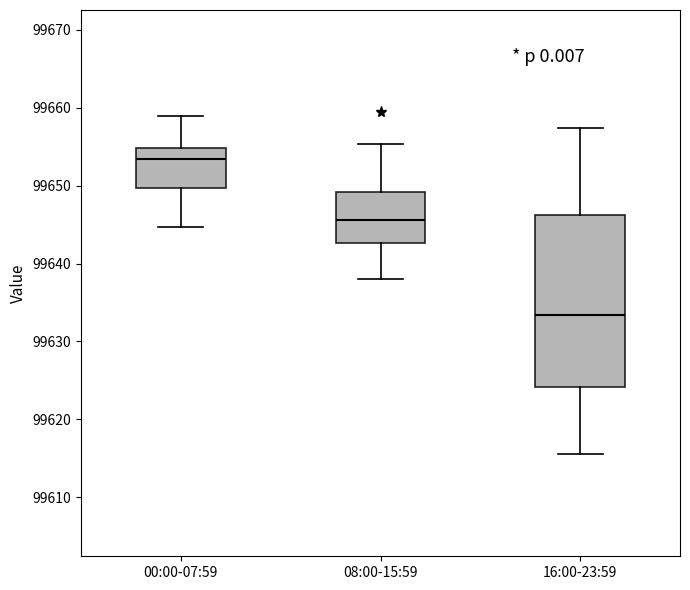

Where is the upper edge of the box for 16:00-23:59 on the y-axis? The values are not printed on the chart, so give them approximately, as read against the axis.

99646